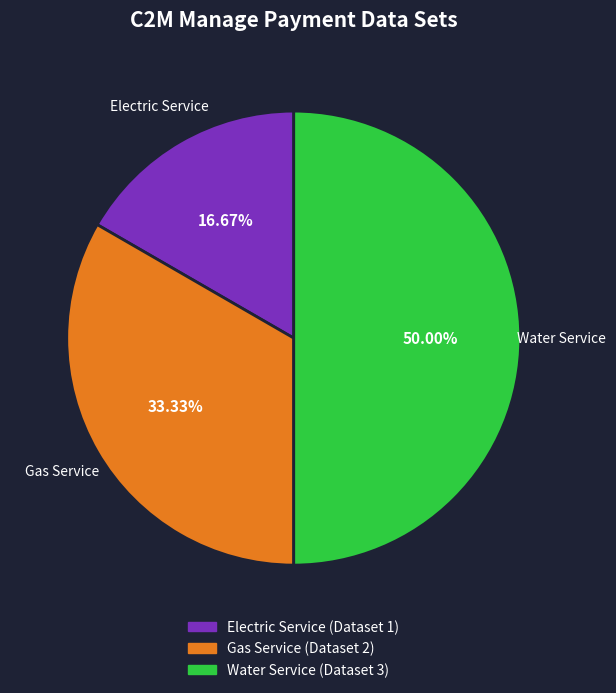

Rank the categories by value from lowest to highest.

Electric Service, Gas Service, Water Service